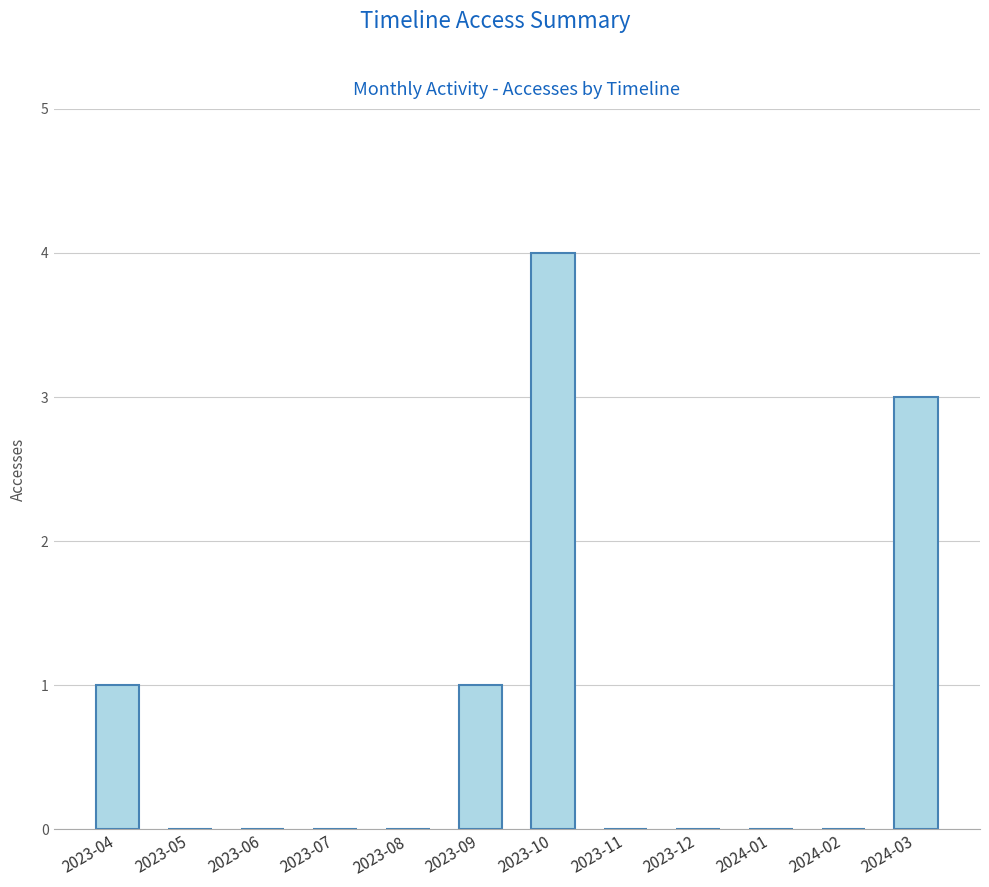

Reading left to right, what are all the values shown in this chart?

1	0	0	0	0	1	4	0	0	0	0	3